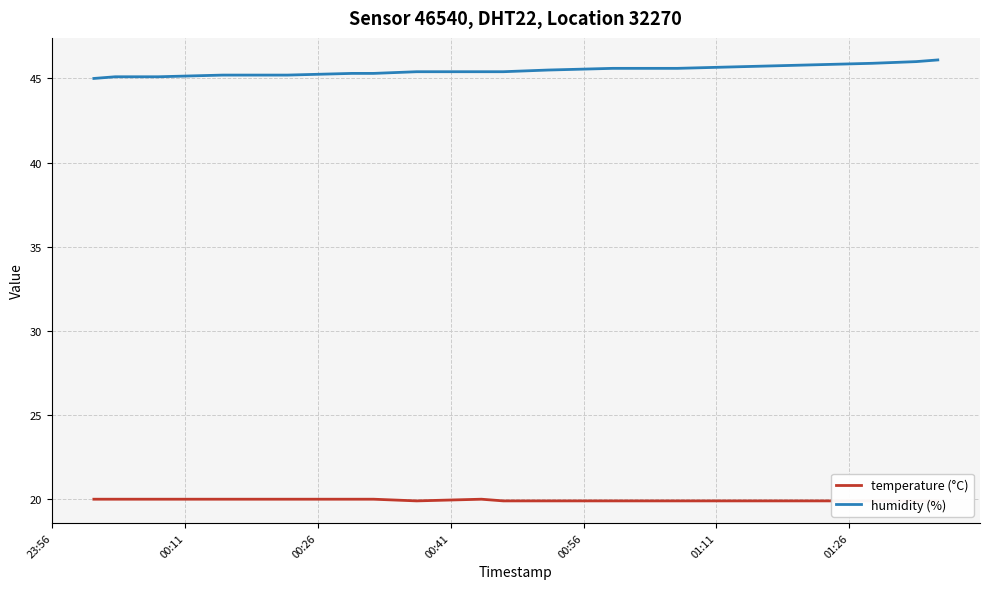

Rank the series by their maximum value, from highest to lowest.

humidity (%), temperature (°C)